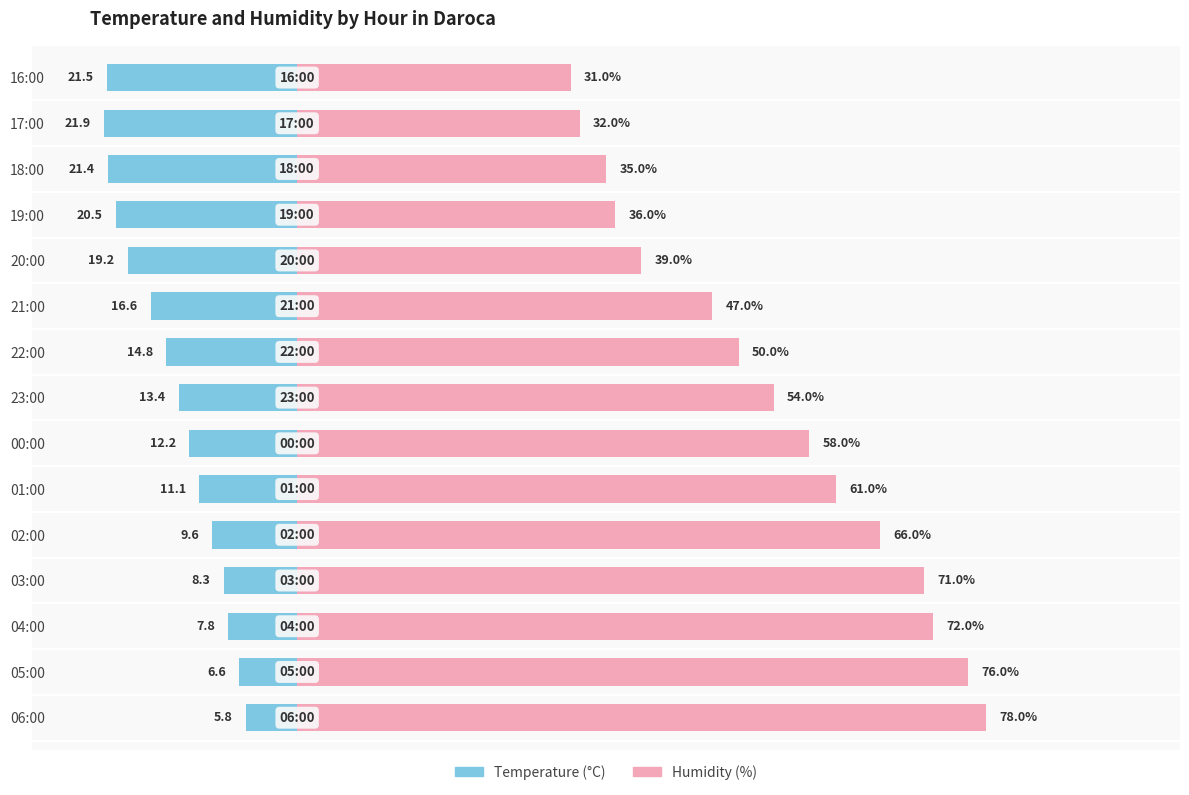

What is the greatest value displayed?

78.0